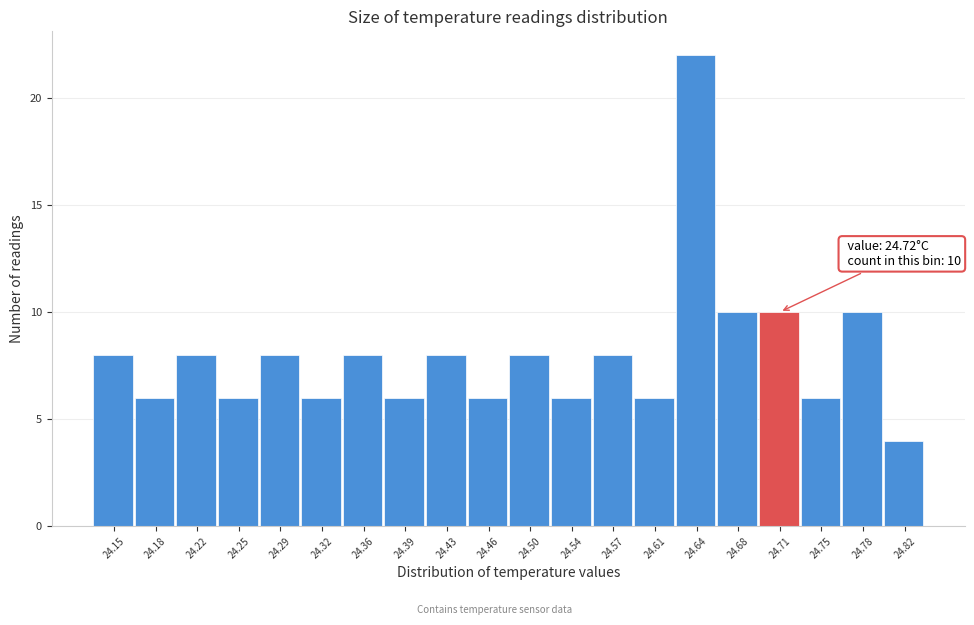

Reading left to right, transcribe all the data shown in this chart.

8	6	8	6	8	6	8	6	8	6	8	6	8	6	22	10	10	6	10	4